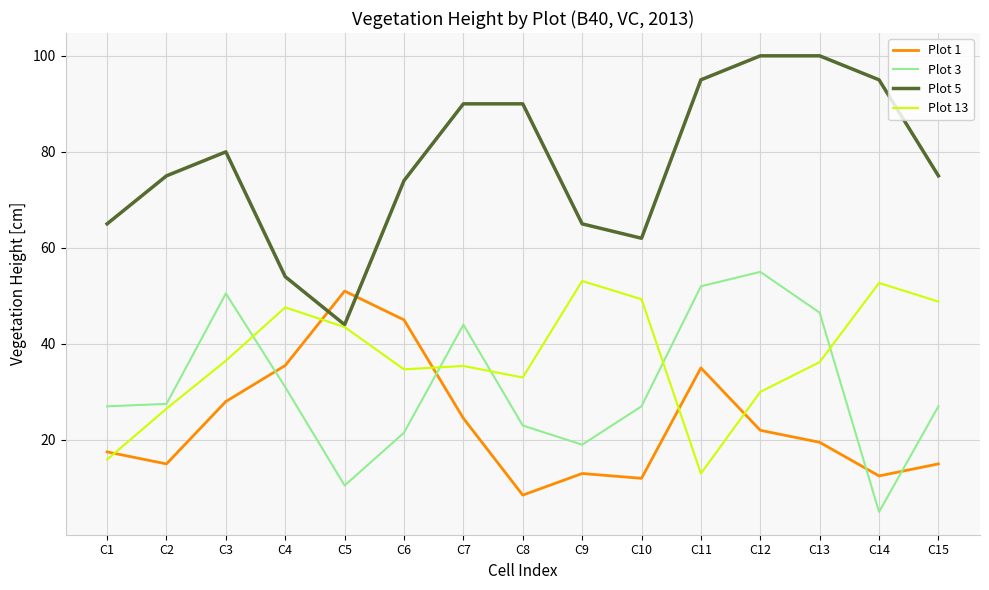

What is the sum of all Plot 5 values?

1164.0